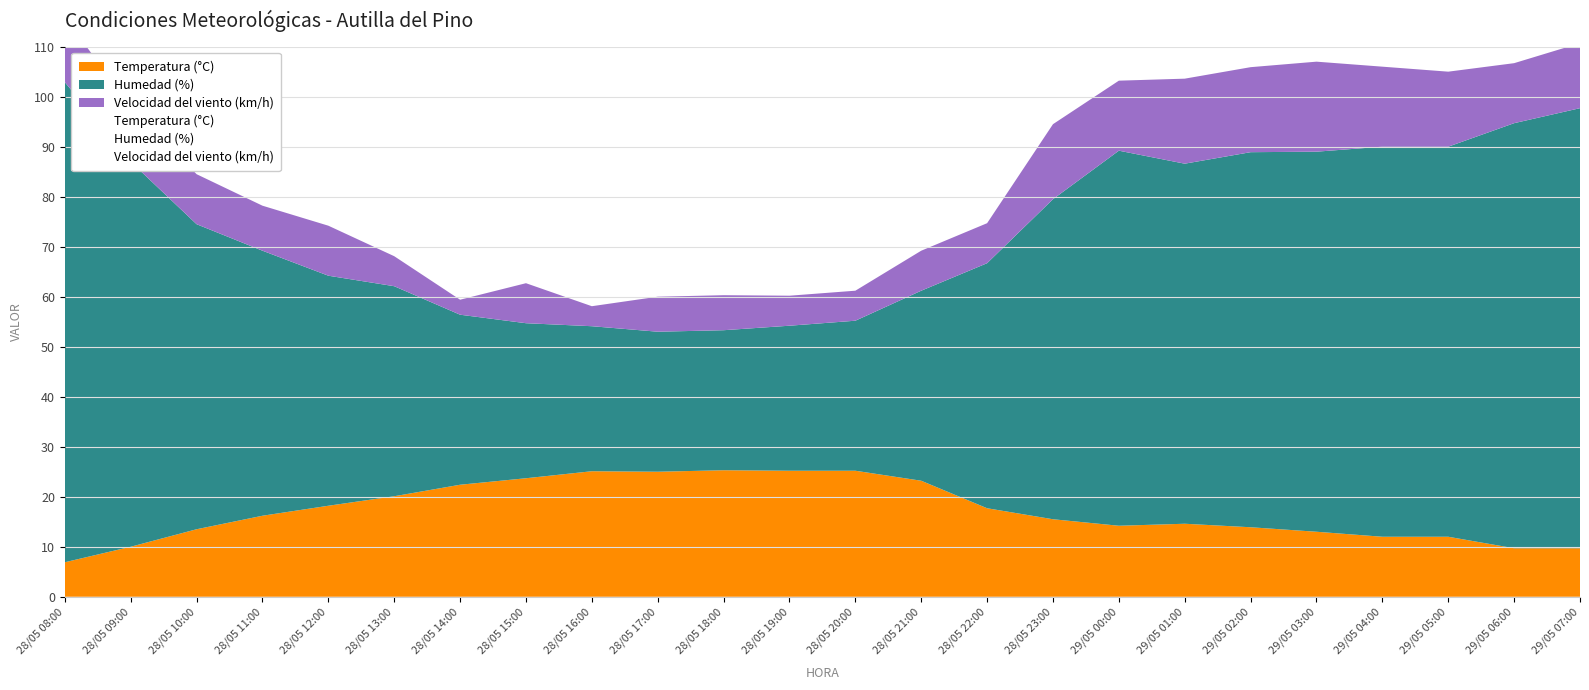

Reading left to right, list all the values displayed in this chart.

Temperatura (°C): 6.9	10.0	13.5	16.2	18.2	20.1	22.4	23.7	25.1	25.0	25.3	25.2	25.2	23.2	17.7	15.5	14.2	14.6	13.9	13.0	12.0	12.0	9.7	9.7
Humedad (%): 96.0	77.0	61.0	53.0	46.0	42.0	34.0	31.0	29.0	28.0	28.0	29.0	30.0	38.0	49.0	64.0	75.0	72.0	75.0	76.0	78.0	78.0	85.0	88.0
Velocidad del viento (km/h): 13.0	11.0	10.0	9.0	10.0	6.0	3.0	8.0	4.0	7.0	7.0	6.0	6.0	8.0	8.0	15.0	14.0	17.0	17.0	18.0	16.0	15.0	12.0	13.0